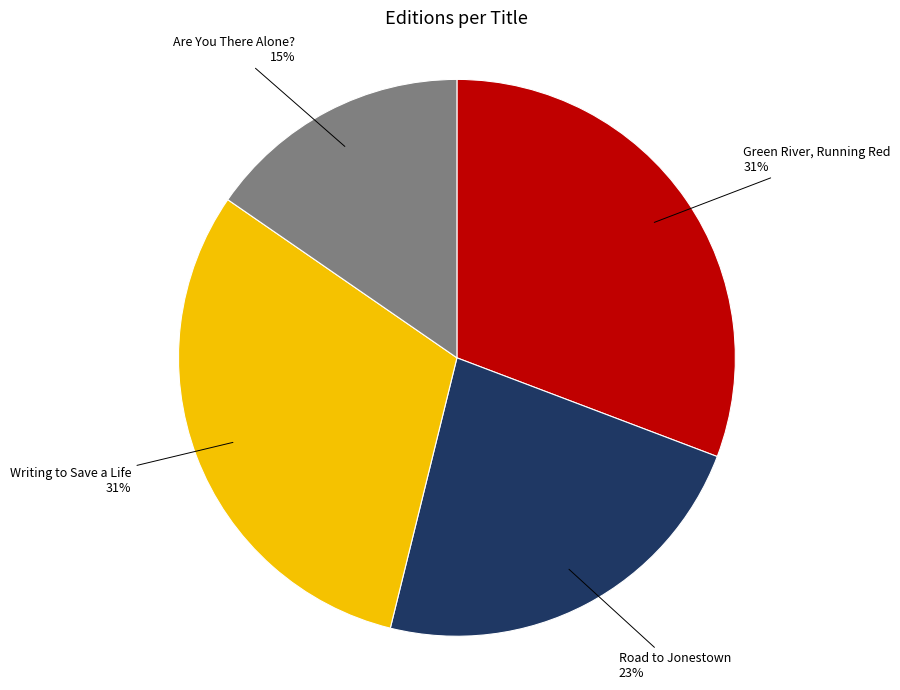

The Road to Jonestown slice represents 23% of the pie. True or false?

True